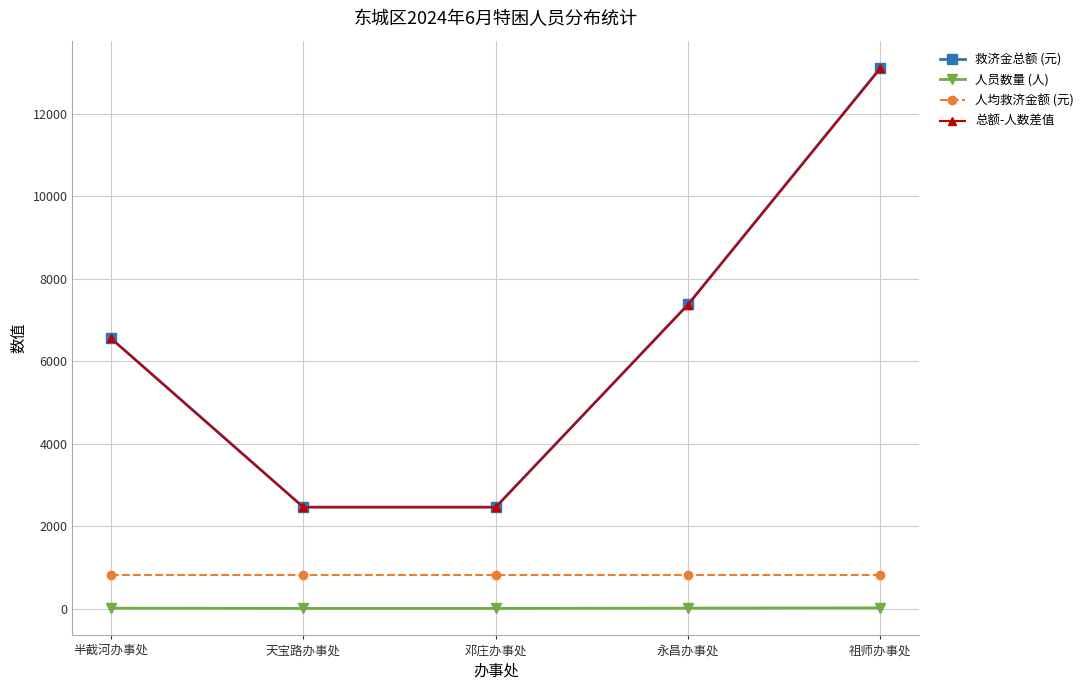

What is the total value across all series at 天宝路办事处?

5740